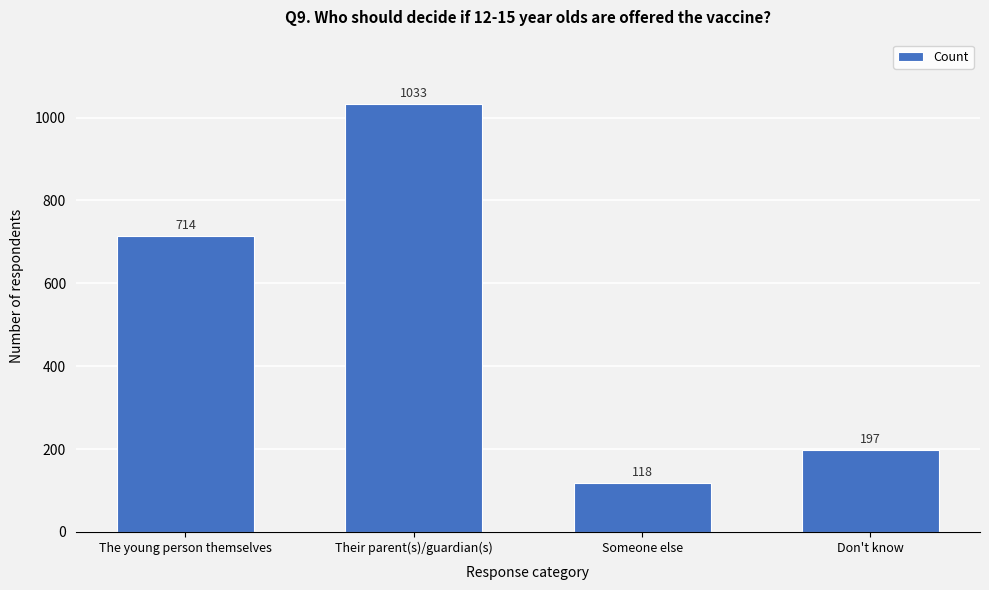

Reading left to right, transcribe all the data shown in this chart.

The young person themselves=714	Their parent(s)/guardian(s)=1033	Someone else=118	Don't know=197